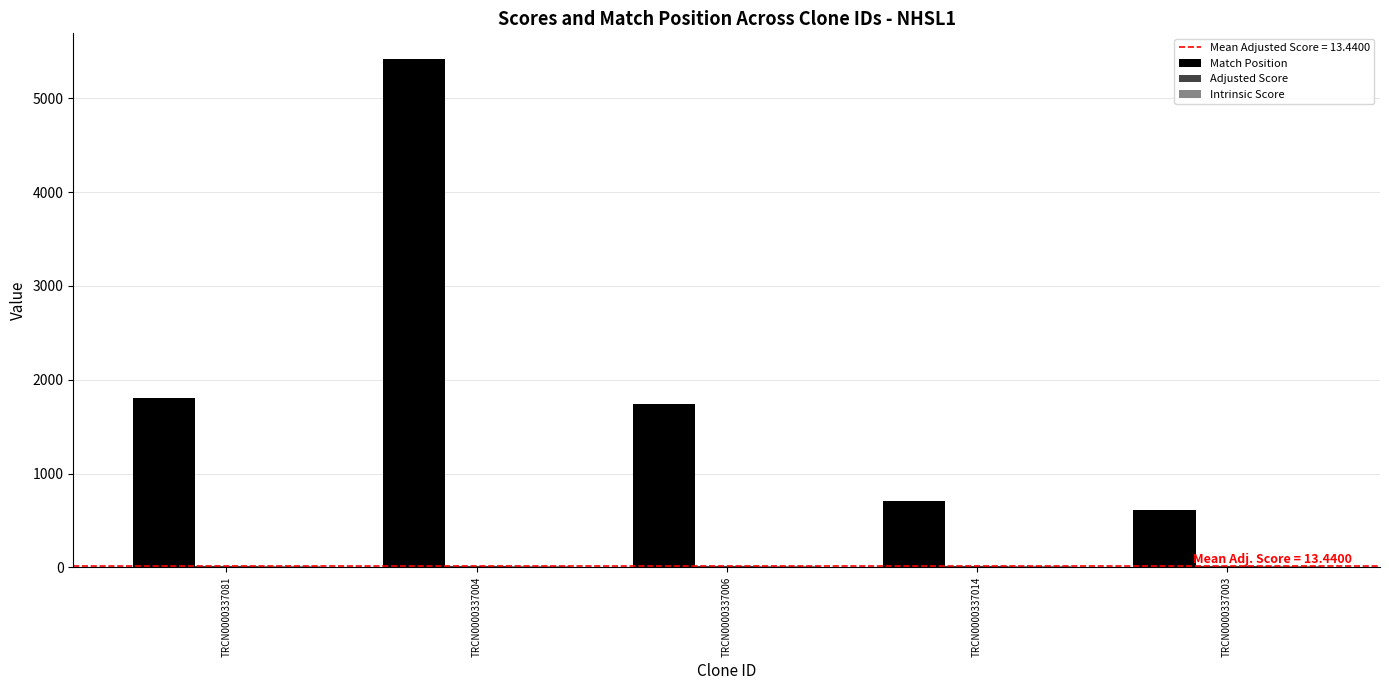

Are the bars grouped side by side (vs. stacked)?

Yes